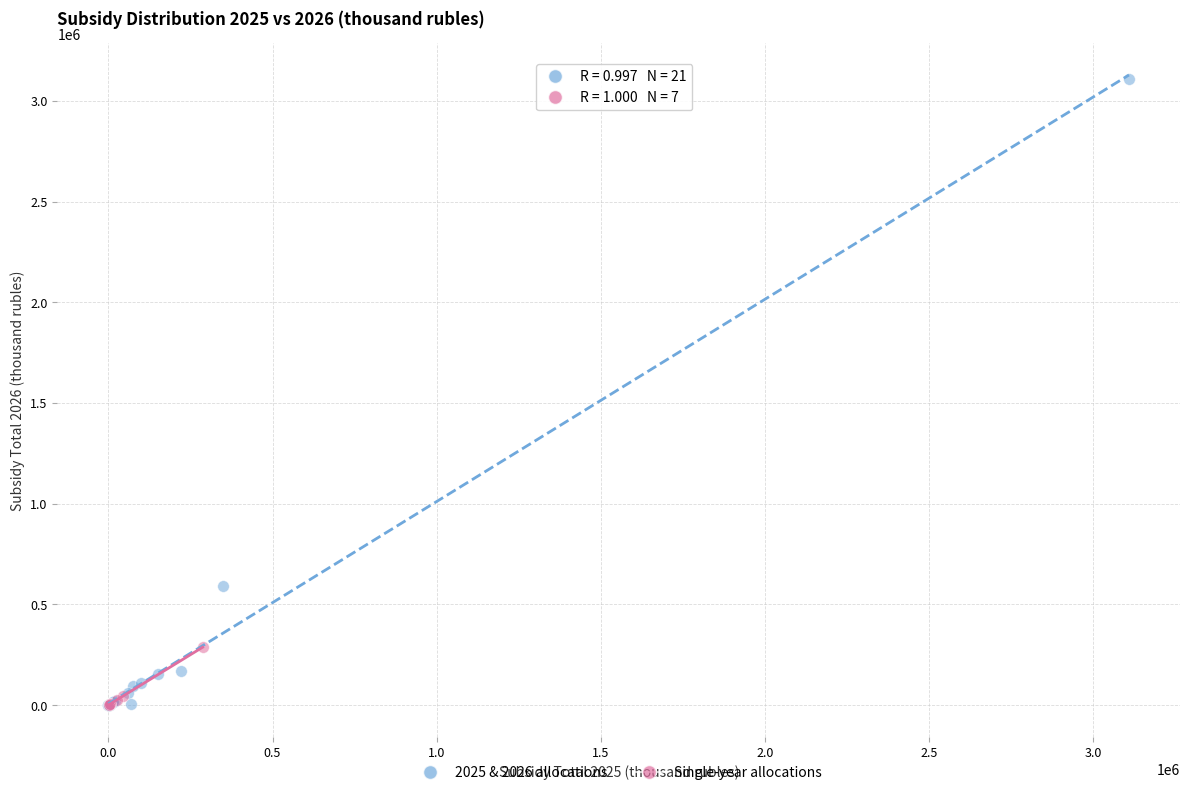

Which series has the largest Y range (max minus min)?

2025 & 2026 allocations